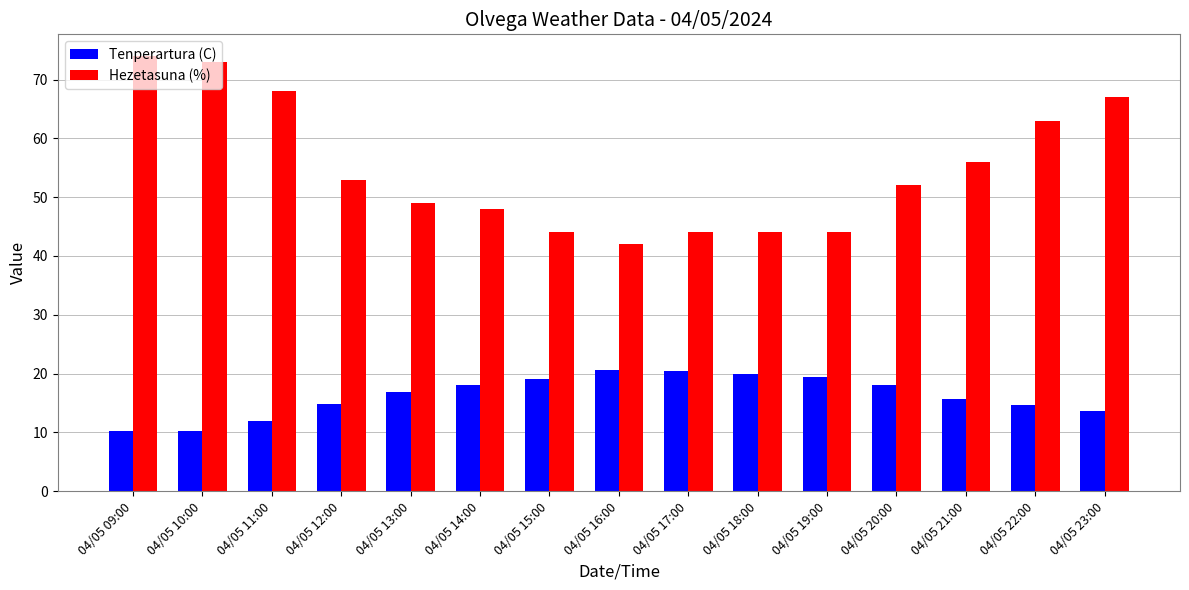

What is the sum of all Hezetasuna (%) values?

821.0